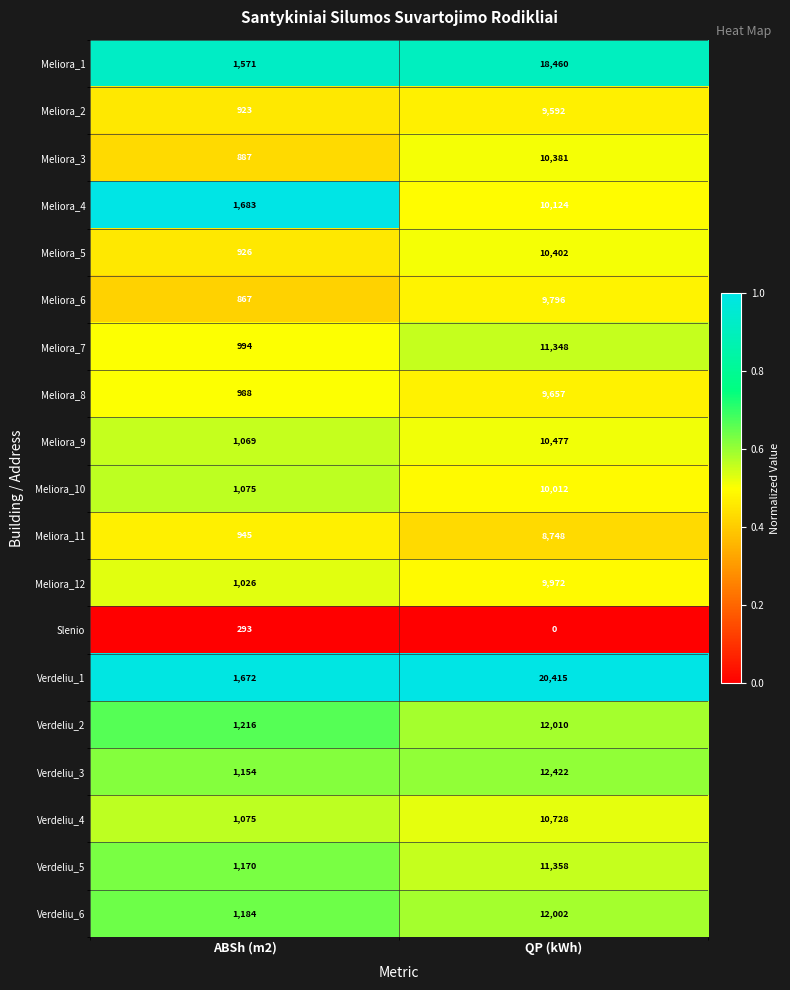

What is the sum of the Meliora_9 values at ABSh (m2) and QP (kWh)?

11546